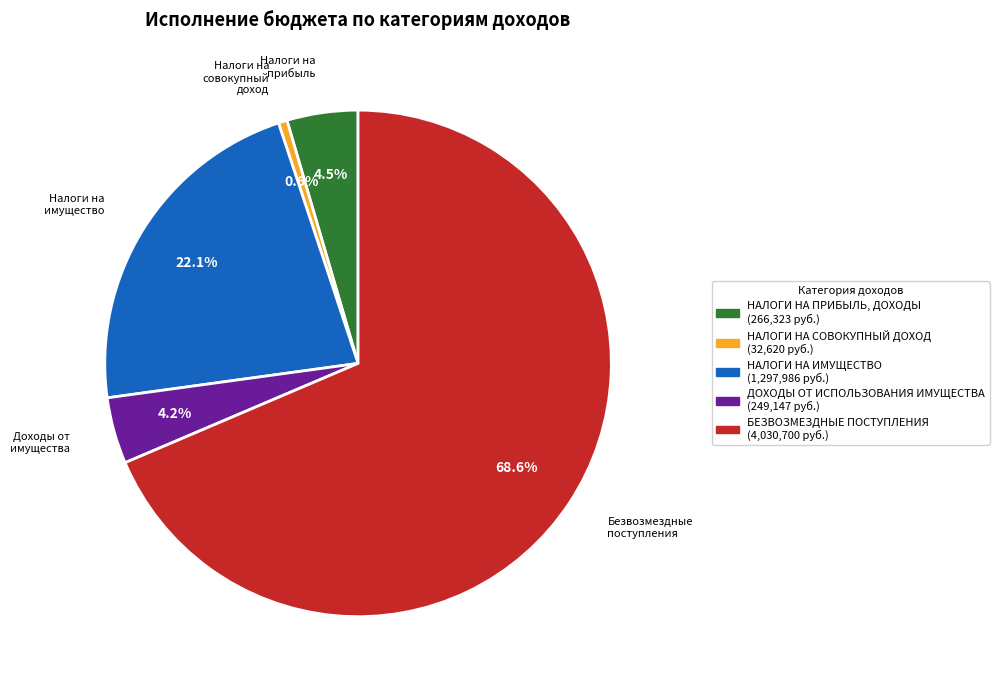

Between НАЛОГИ НА ИМУЩЕСТВО and НАЛОГИ НА ПРИБЫЛЬ, ДОХОДЫ, which is larger?

НАЛОГИ НА ИМУЩЕСТВО